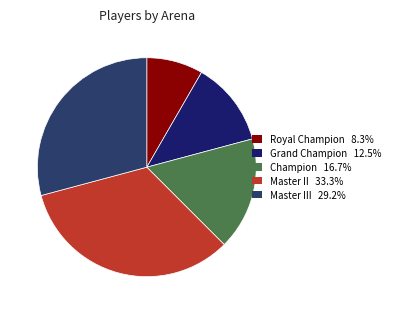

Approximately how many times larger is the value at Royal Champion 8.3% compared to Master III 29.2%?

0.3